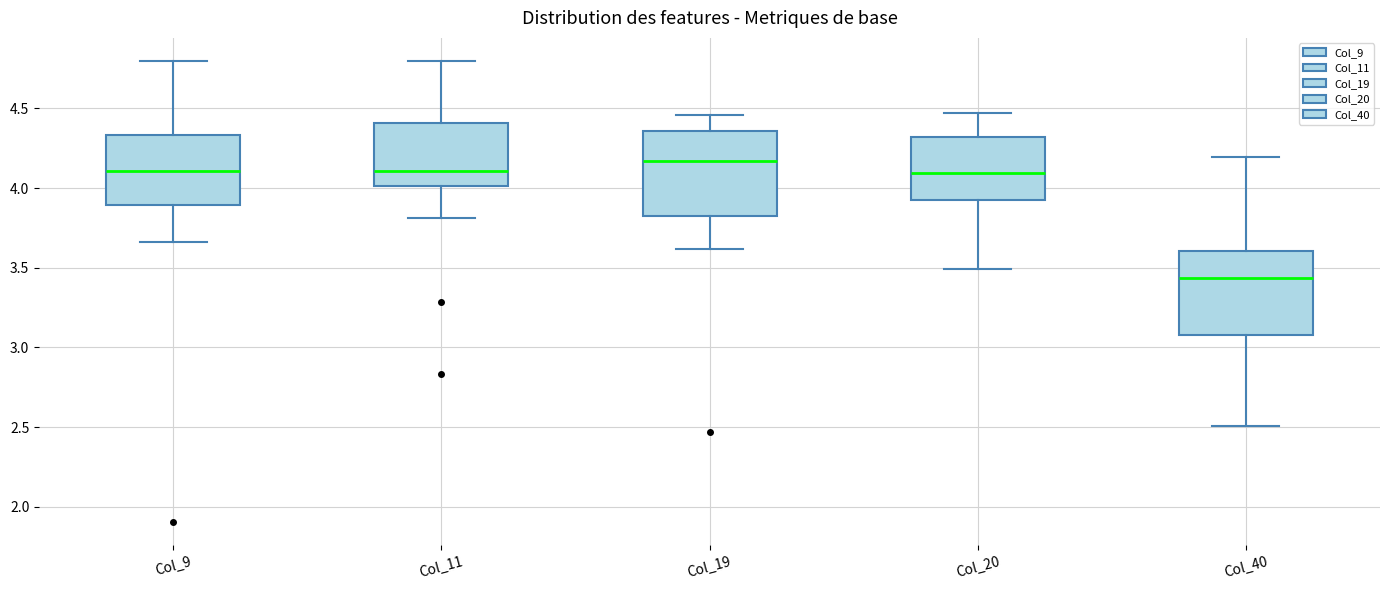

Reading left to right, transcribe this box plot: for each box, give where its median line is, the range the box spans, and where its two whiskers end, as read against the y-axis. The values are not printed on the chart, so give them approximately, as read against the axis.

Col_9: median 4.10, box 3.90 to 4.35, whiskers 3.65 to 4.80
Col_11: median 4.10, box 4.00 to 4.40, whiskers 3.80 to 4.80
Col_19: median 4.15, box 3.80 to 4.35, whiskers 3.60 to 4.45
Col_20: median 4.10, box 3.90 to 4.30, whiskers 3.50 to 4.45
Col_40: median 3.45, box 3.10 to 3.60, whiskers 2.50 to 4.20